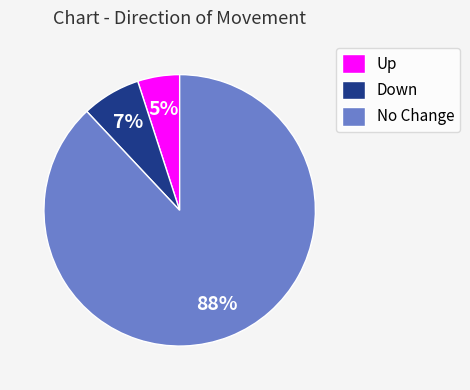

How many segments does this pie chart have?

3